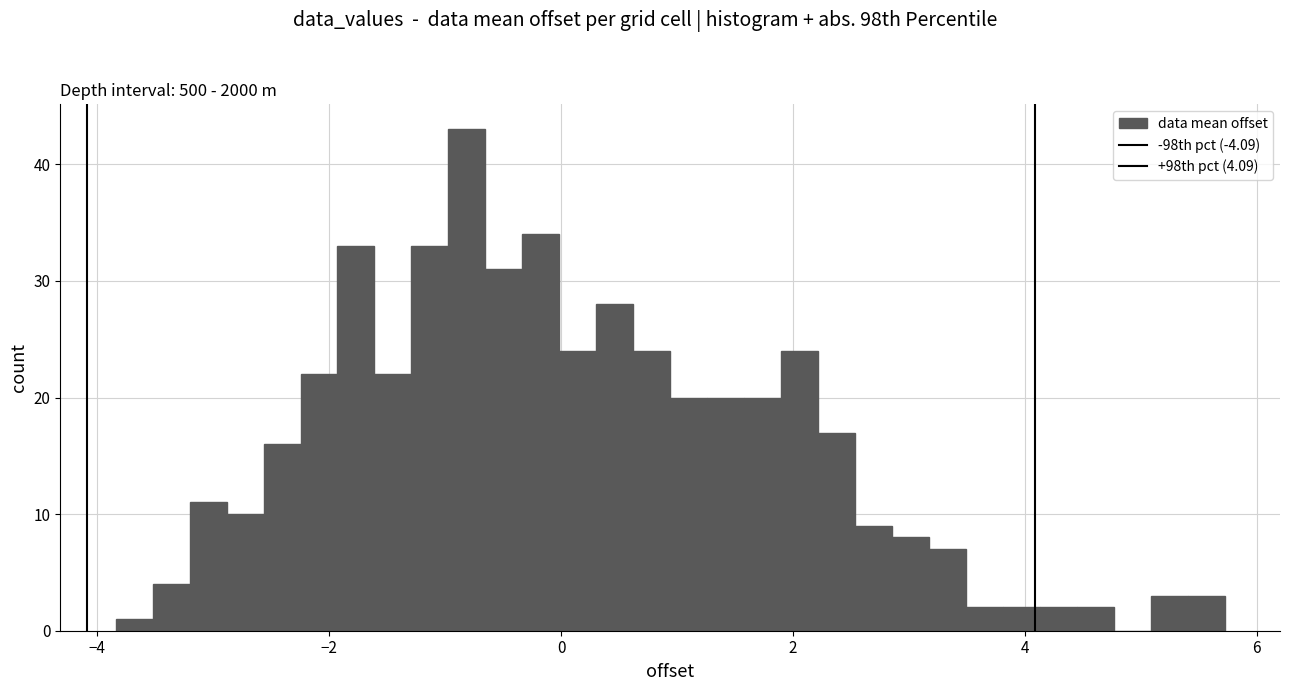

Around what value on the x-axis is the tallest bar? Give the approximate position of its centre, as read against the axis.

-0.8